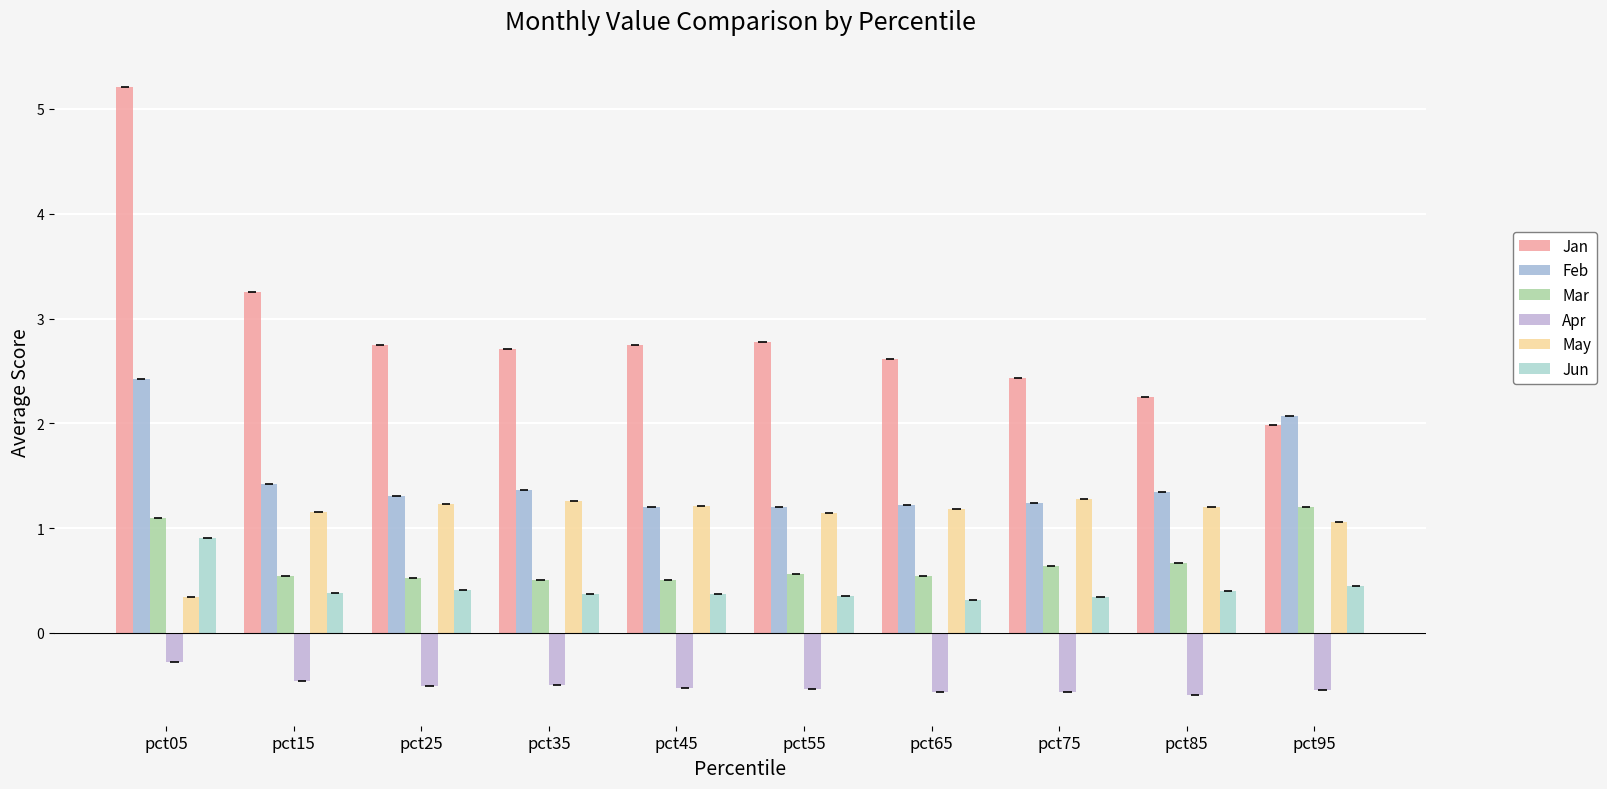

Reading right to left, extract all data points from this chart.

Jan: pct95=2.0	pct85=2.2	pct75=2.4	pct65=2.6	pct55=2.8	pct45=2.7	pct35=2.7	pct25=2.7	pct15=3.3	pct05=5.2
Feb: pct95=2.1	pct85=1.3	pct75=1.2	pct65=1.2	pct55=1.2	pct45=1.2	pct35=1.4	pct25=1.3	pct15=1.4	pct05=2.4
Mar: pct95=1.2	pct85=0.7	pct75=0.6	pct65=0.5	pct55=0.6	pct45=0.5	pct35=0.5	pct25=0.5	pct15=0.5	pct05=1.1
Apr: pct95=-0.5	pct85=-0.6	pct75=-0.6	pct65=-0.6	pct55=-0.5	pct45=-0.5	pct35=-0.5	pct25=-0.5	pct15=-0.5	pct05=-0.3
May: pct95=1.1	pct85=1.2	pct75=1.3	pct65=1.2	pct55=1.1	pct45=1.2	pct35=1.3	pct25=1.2	pct15=1.2	pct05=0.3
Jun: pct95=0.4	pct85=0.4	pct75=0.3	pct65=0.3	pct55=0.3	pct45=0.4	pct35=0.4	pct25=0.4	pct15=0.4	pct05=0.9